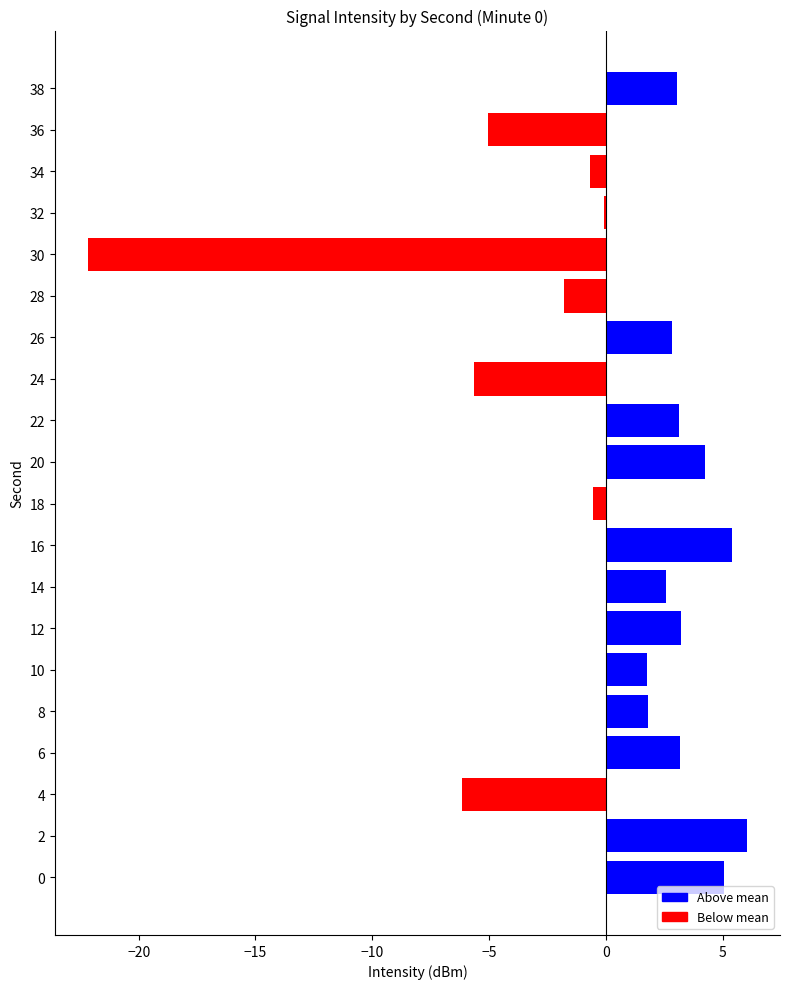

How many bars are there in total?

20